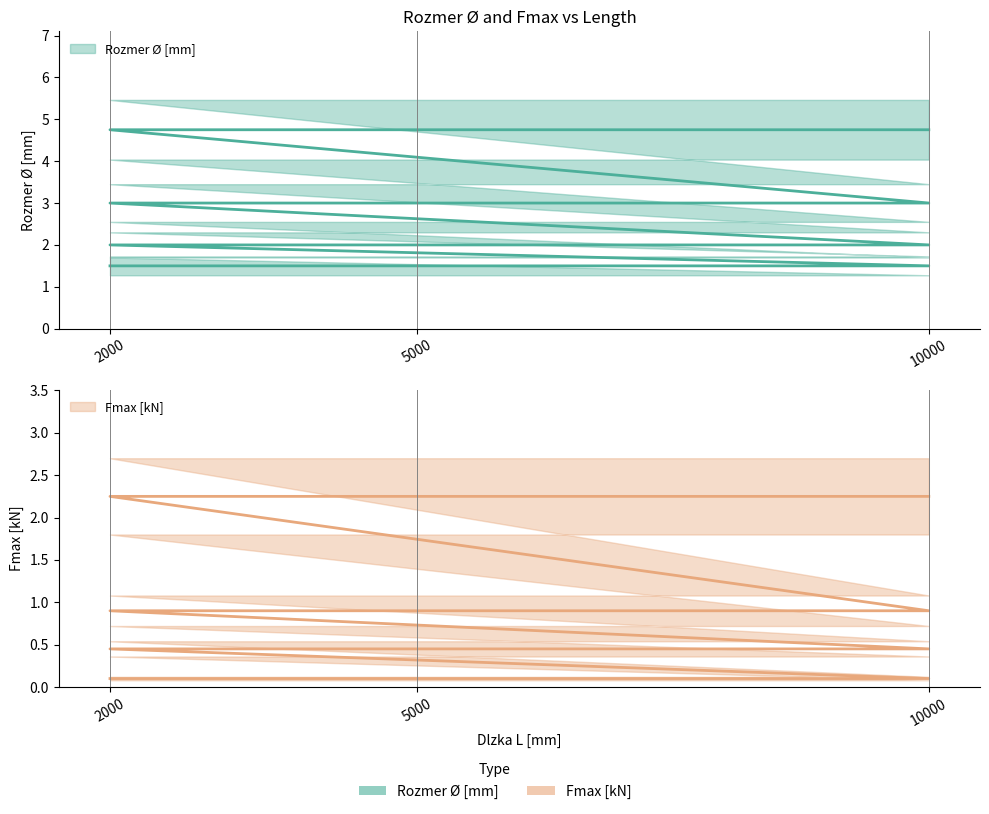

True or false: Rozmer Ø [mm] and Fmax [kN] cross at least once.

False